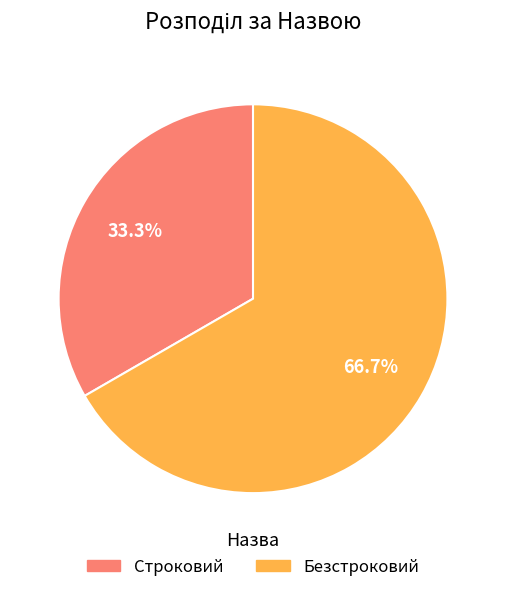

Combined, what portion of the pie is Безстроковий and Строковий?

100.0%